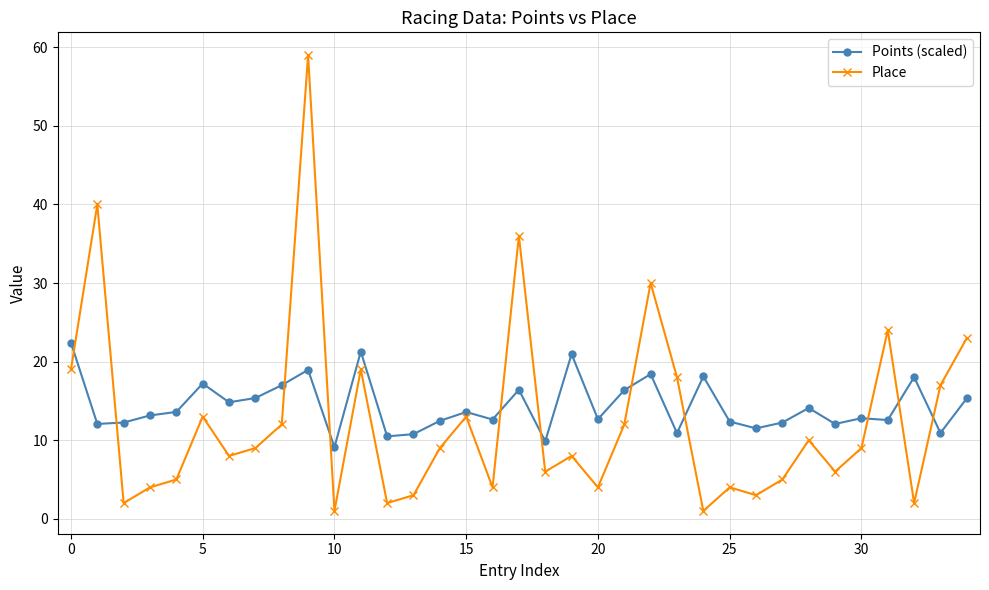

What is the value of the Place point at the 9th from the left?

12.0